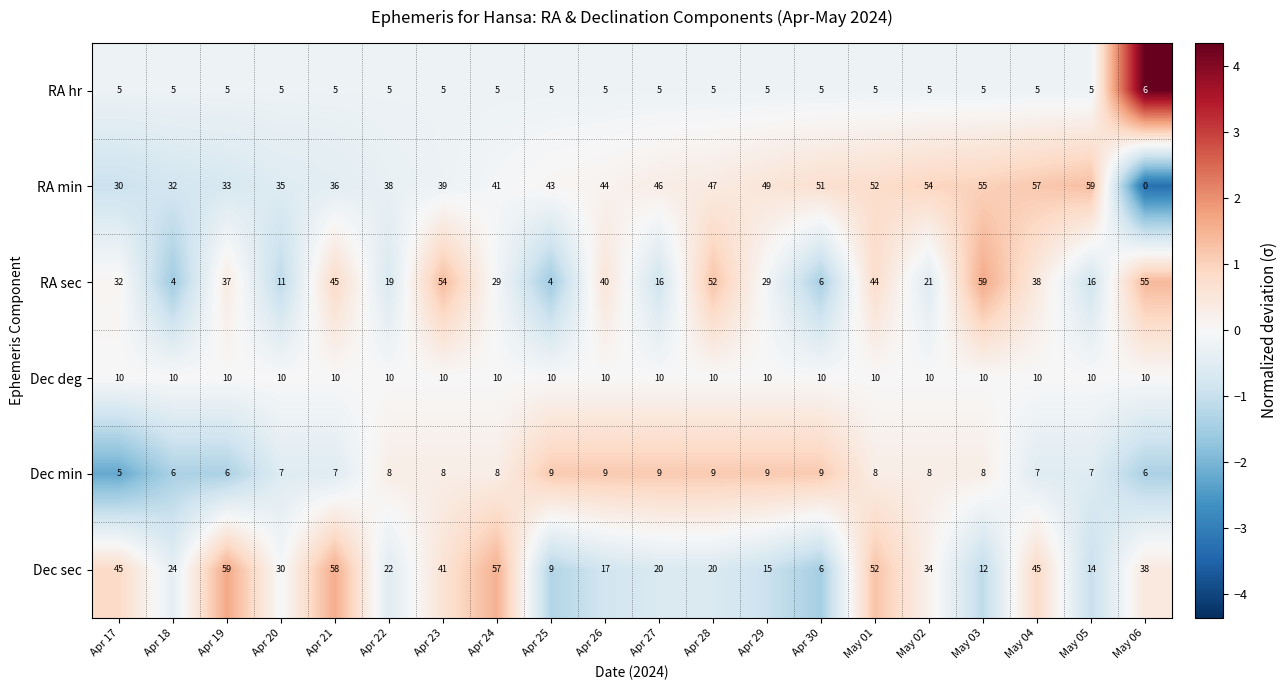

What is the maximum value shown in the chart?

59